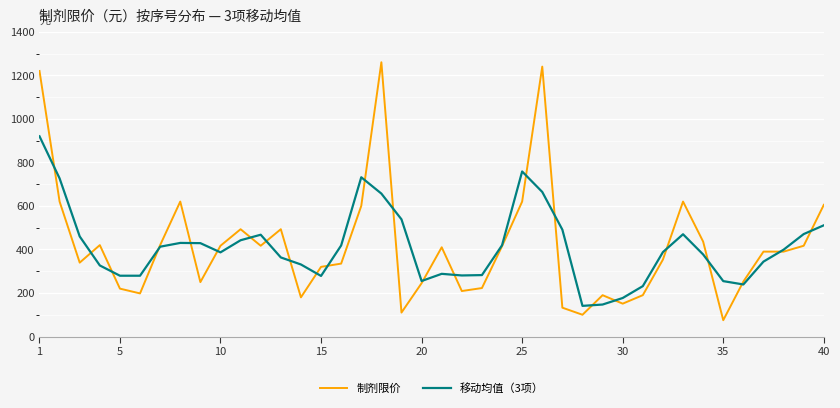

What is the maximum value shown in the chart?

1260.0